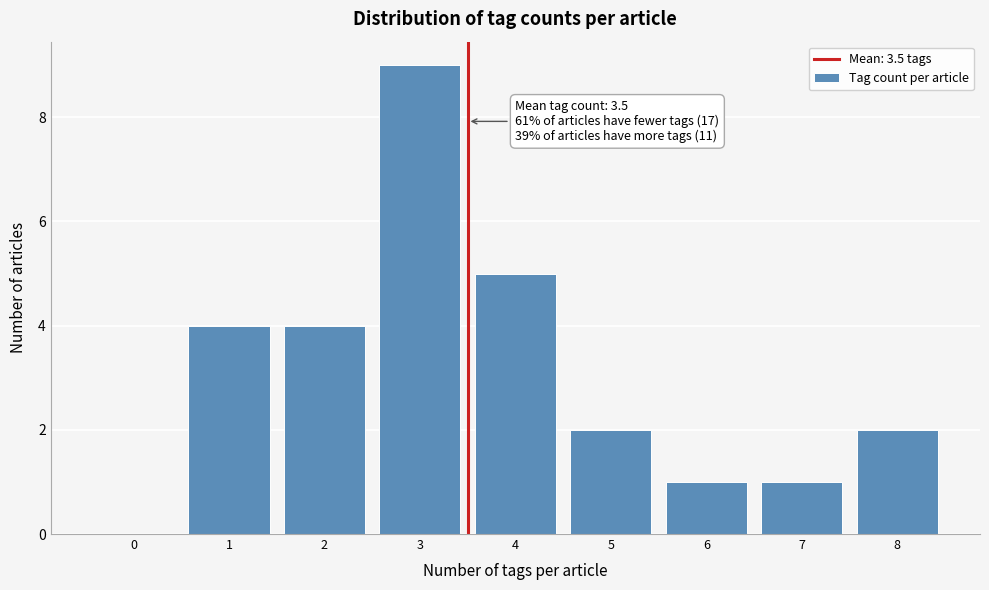

Over which range of the x-axis is the bar tallest?

2.5 to 3.5